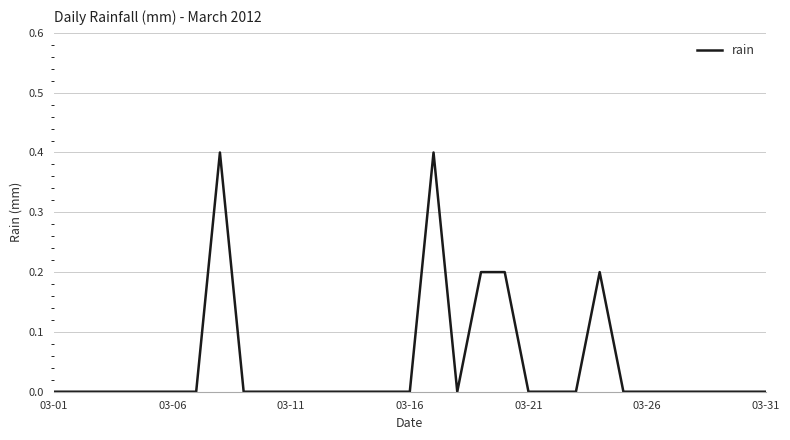

What is the greatest value displayed?

0.4